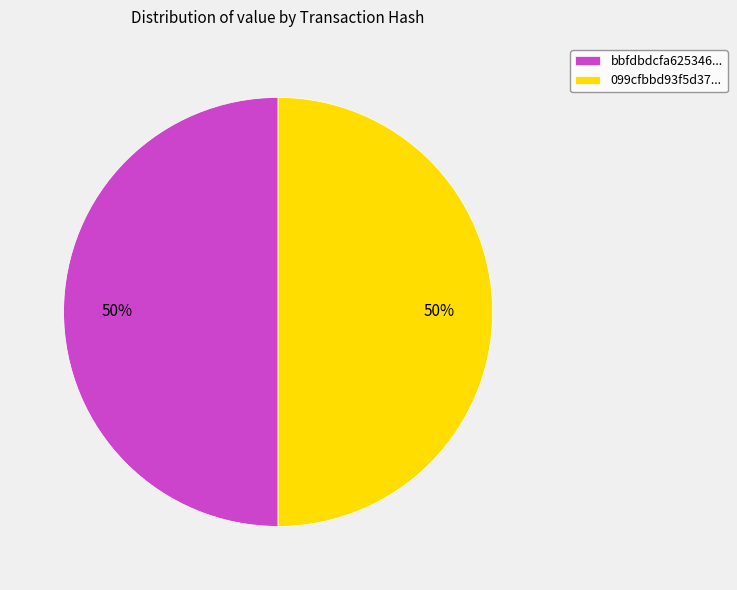

To the nearest percent, what percentage of the pie is 099cfbbd93f5d37...?

50%